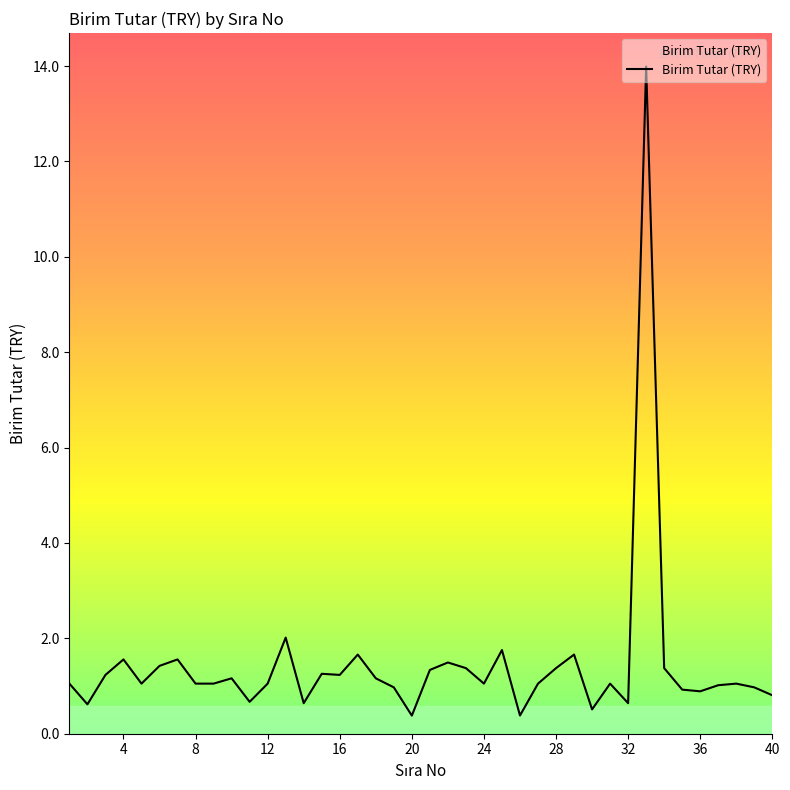

What is the difference between the maximum and minimum values?

13.6